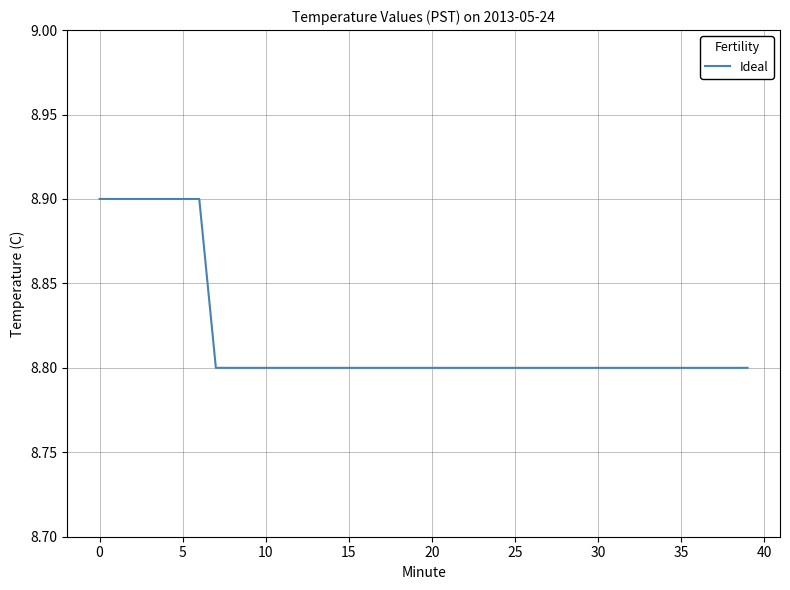

What is the minimum value shown in the chart?

8.8